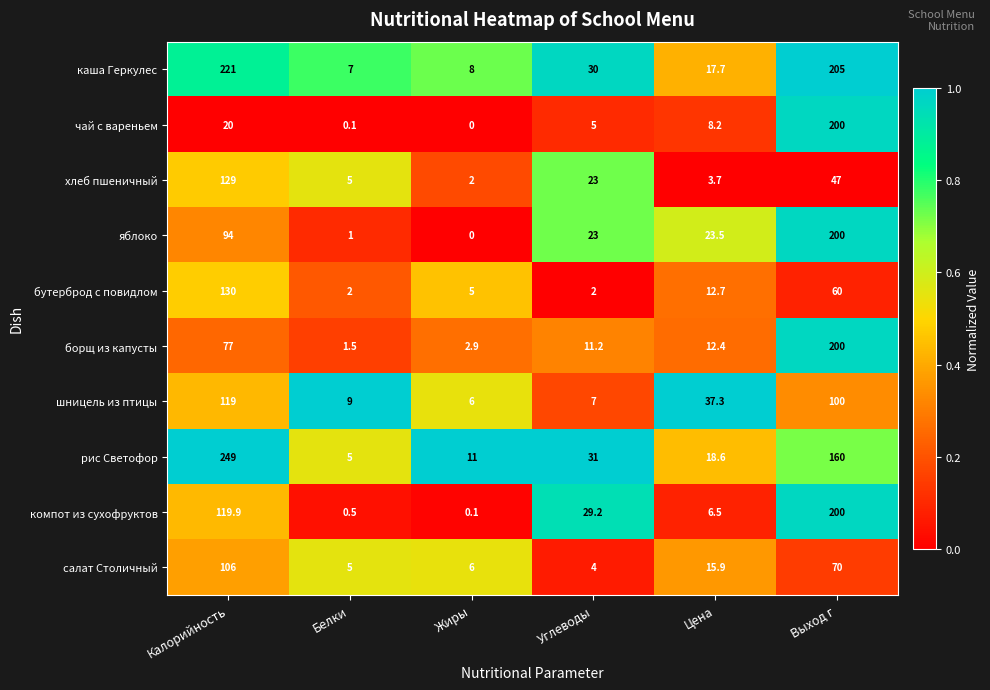

Is it true that каша Геркулес equals 53.0 at Углеводы?

False